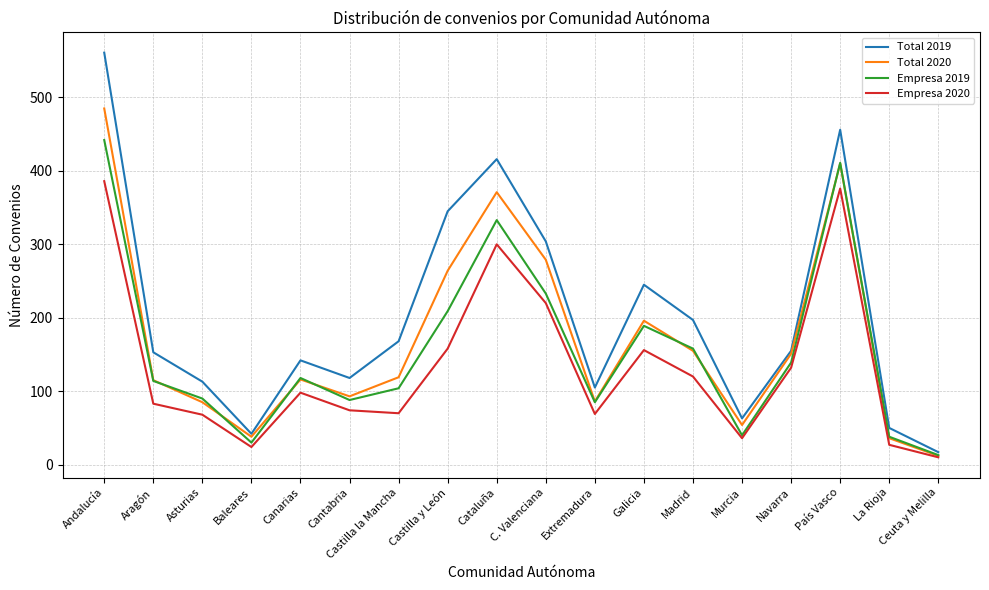

List the series in order of their peak value, highest first.

Total 2019, Total 2020, Empresa 2019, Empresa 2020